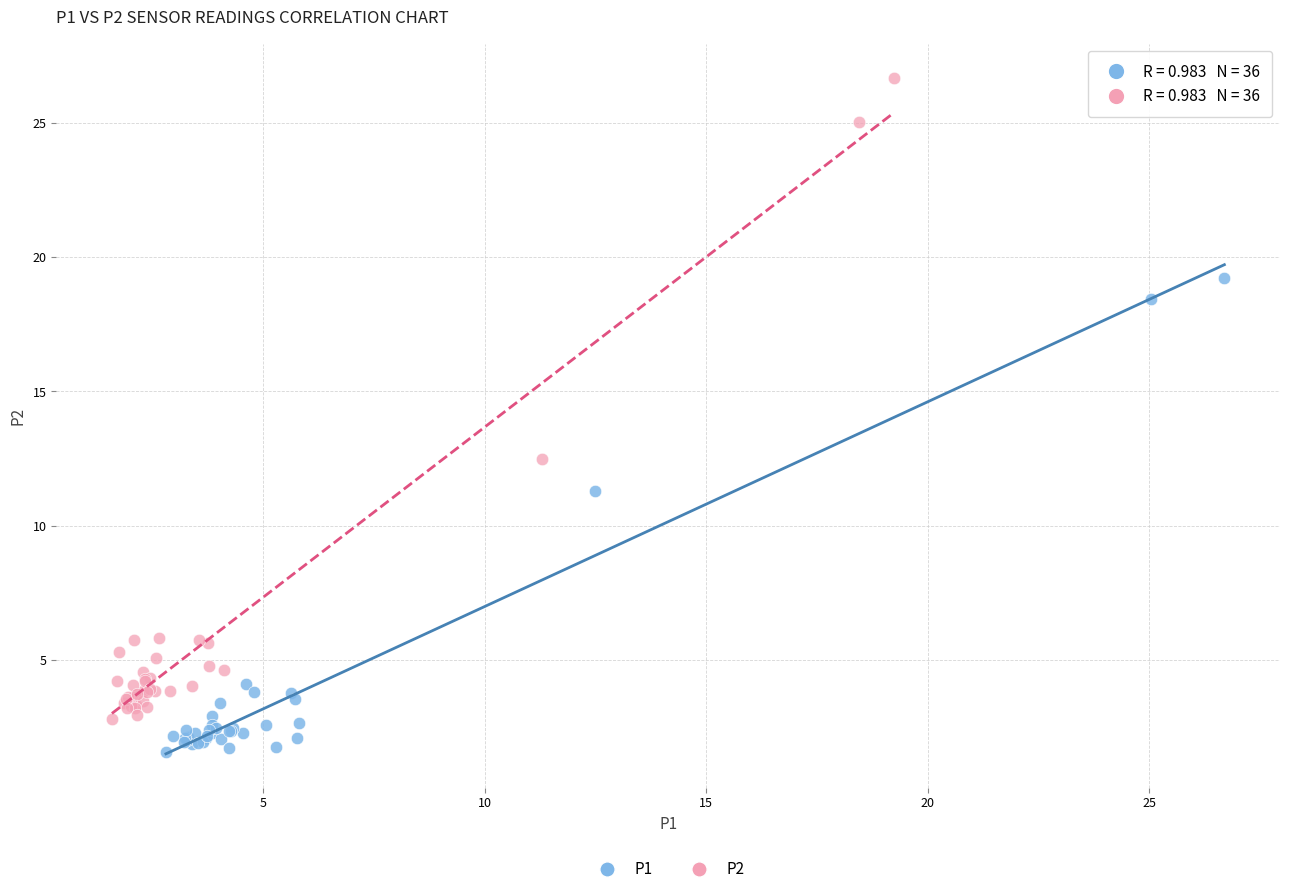

Which series has the widest spread of Y values?

P2